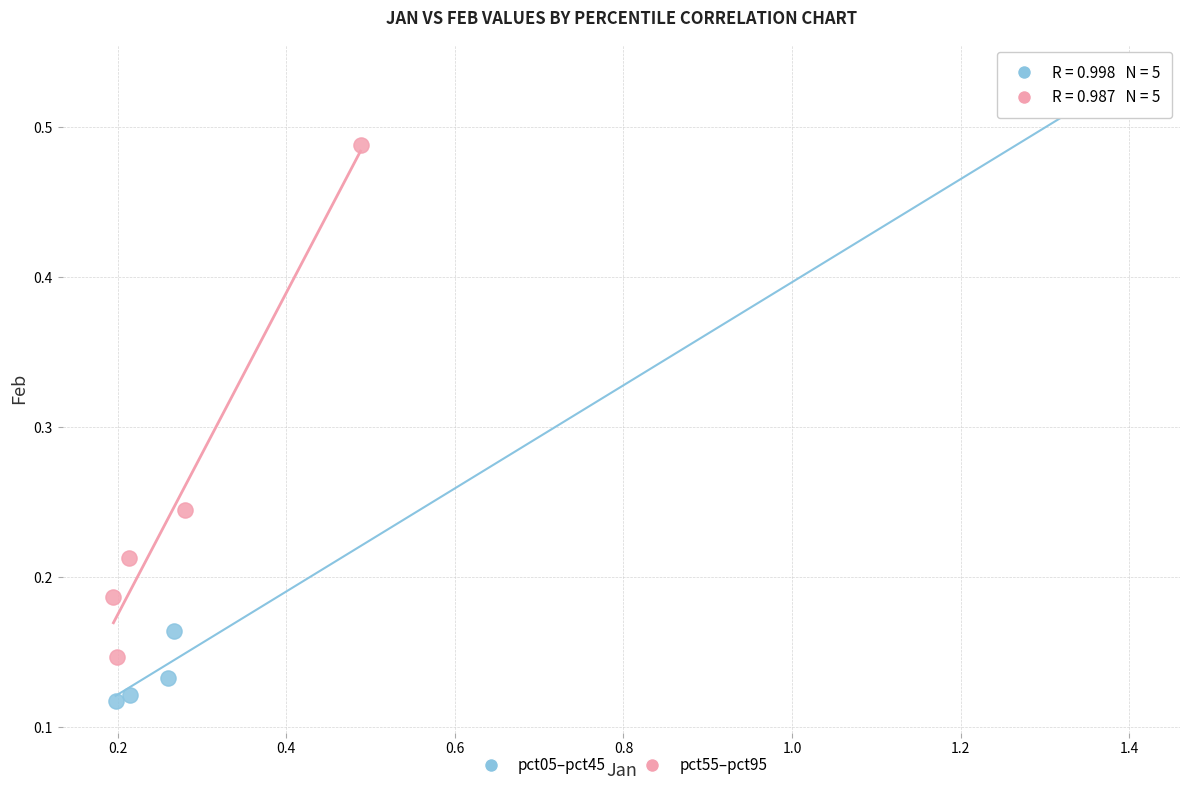

Which series has the largest Y range (max minus min)?

pct05–pct45